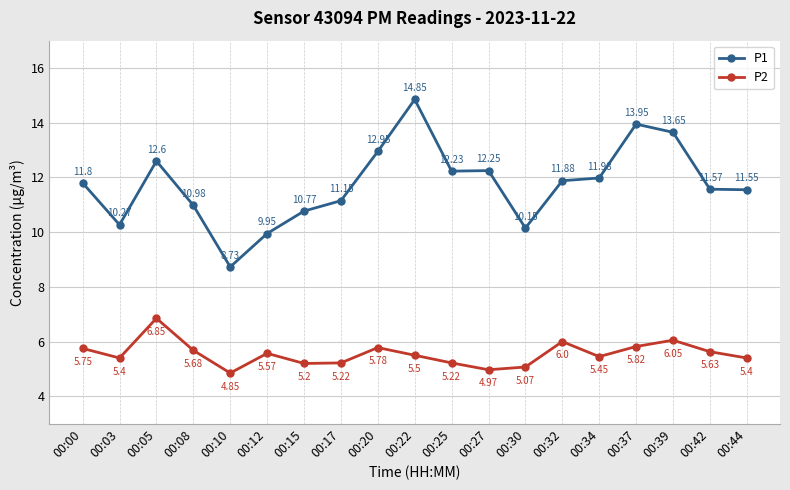

What are all the series names shown in the legend?

P1, P2